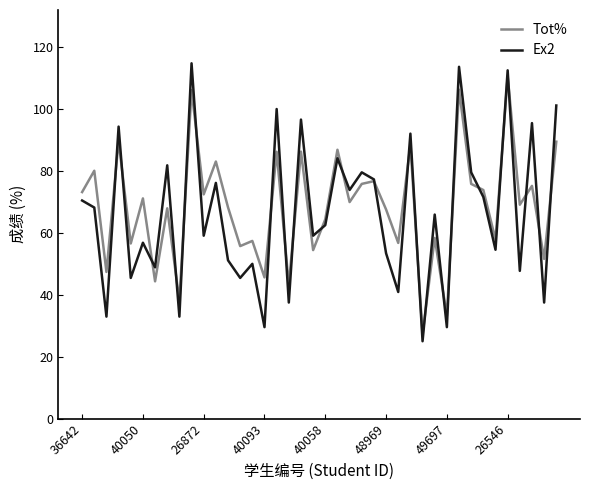

How many values in the Ex2 series are below 65?

20